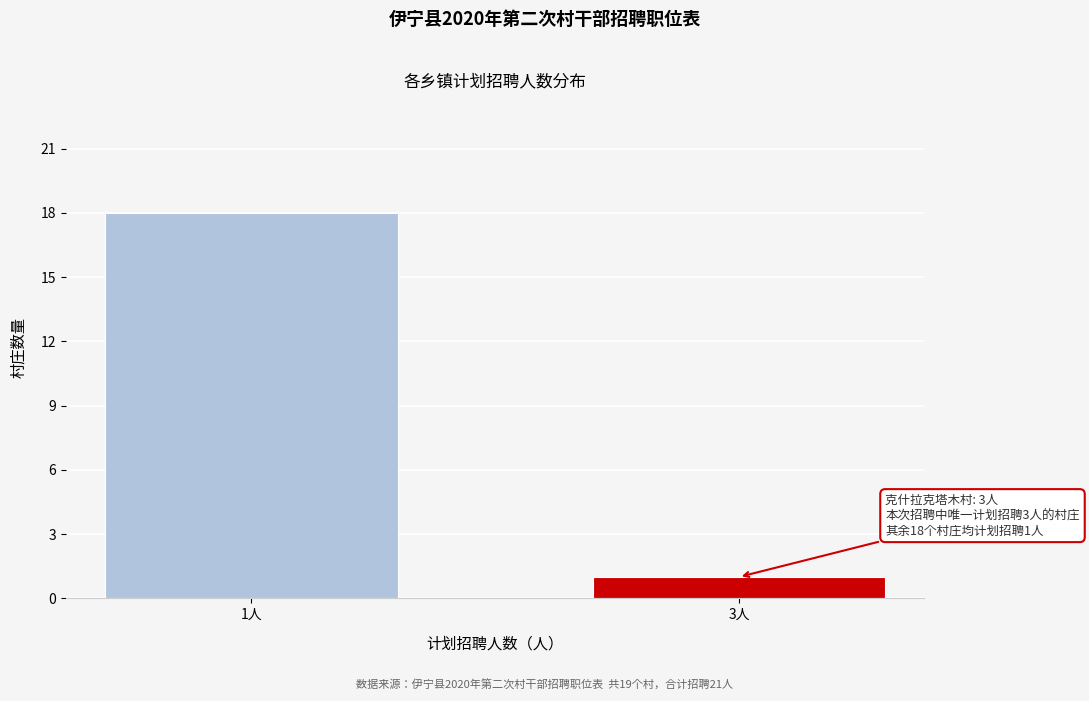

Reading right to left, what are all the values shown in this chart?

3人=1	1人=18